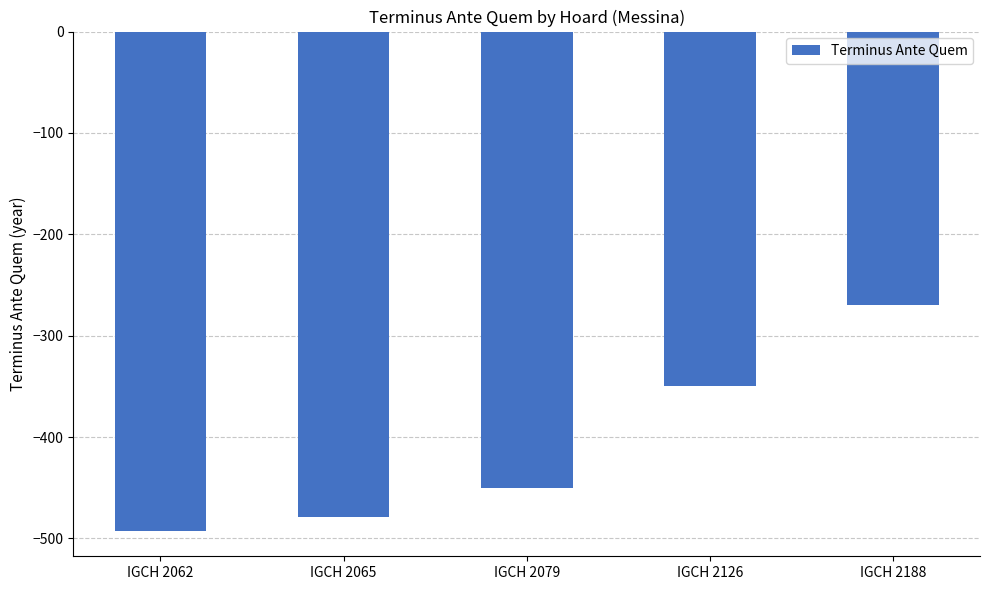

What is the difference between the second highest and minimum values?

143